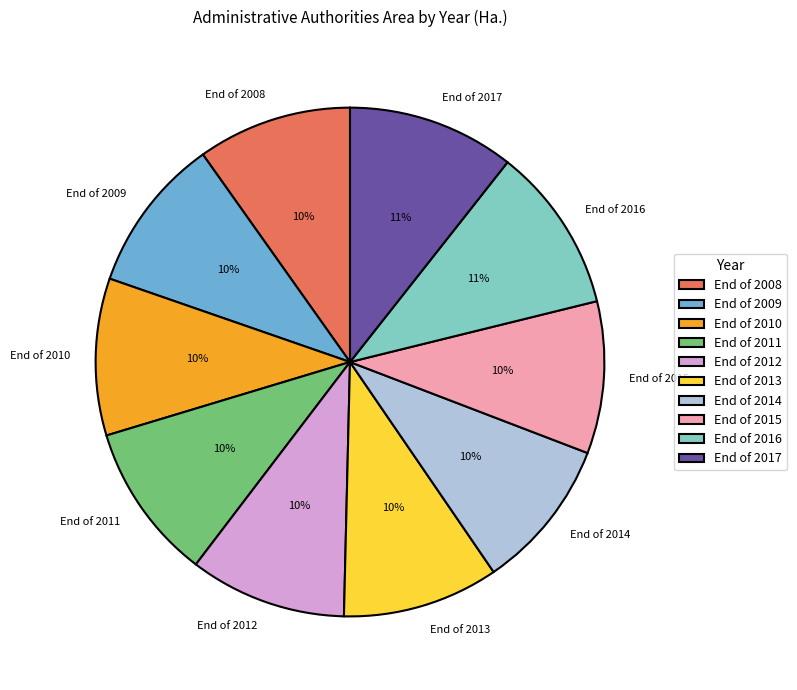

To the nearest percent, what percentage of the pie is End of 2008?

10%